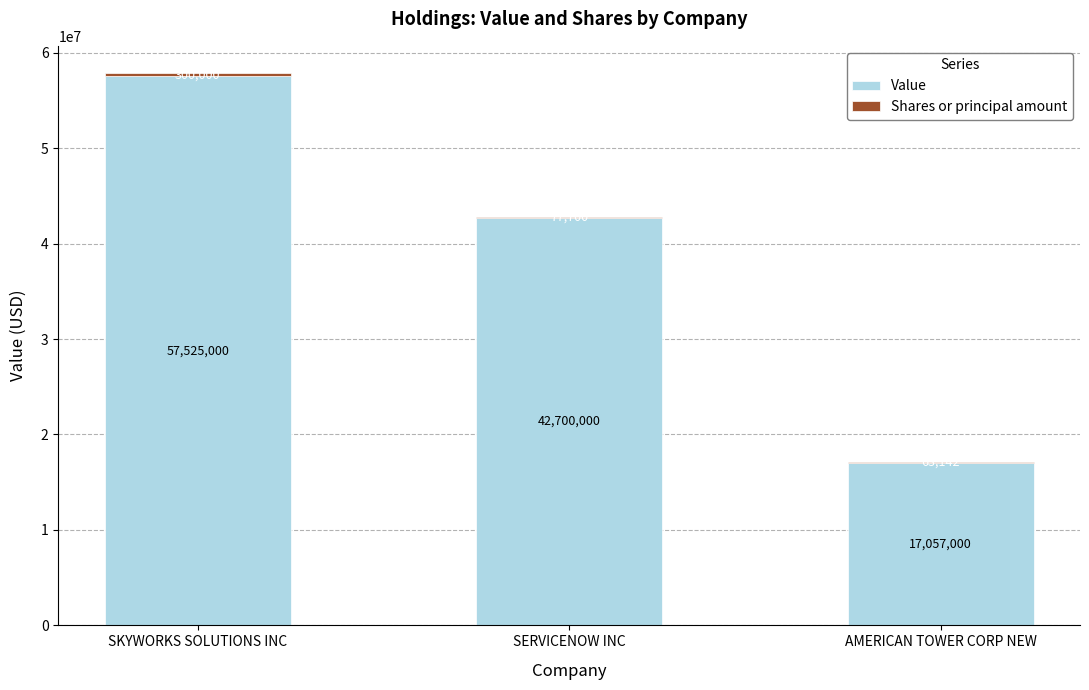

At which label does Value reach its peak?

SKYWORKS SOLUTIONS INC